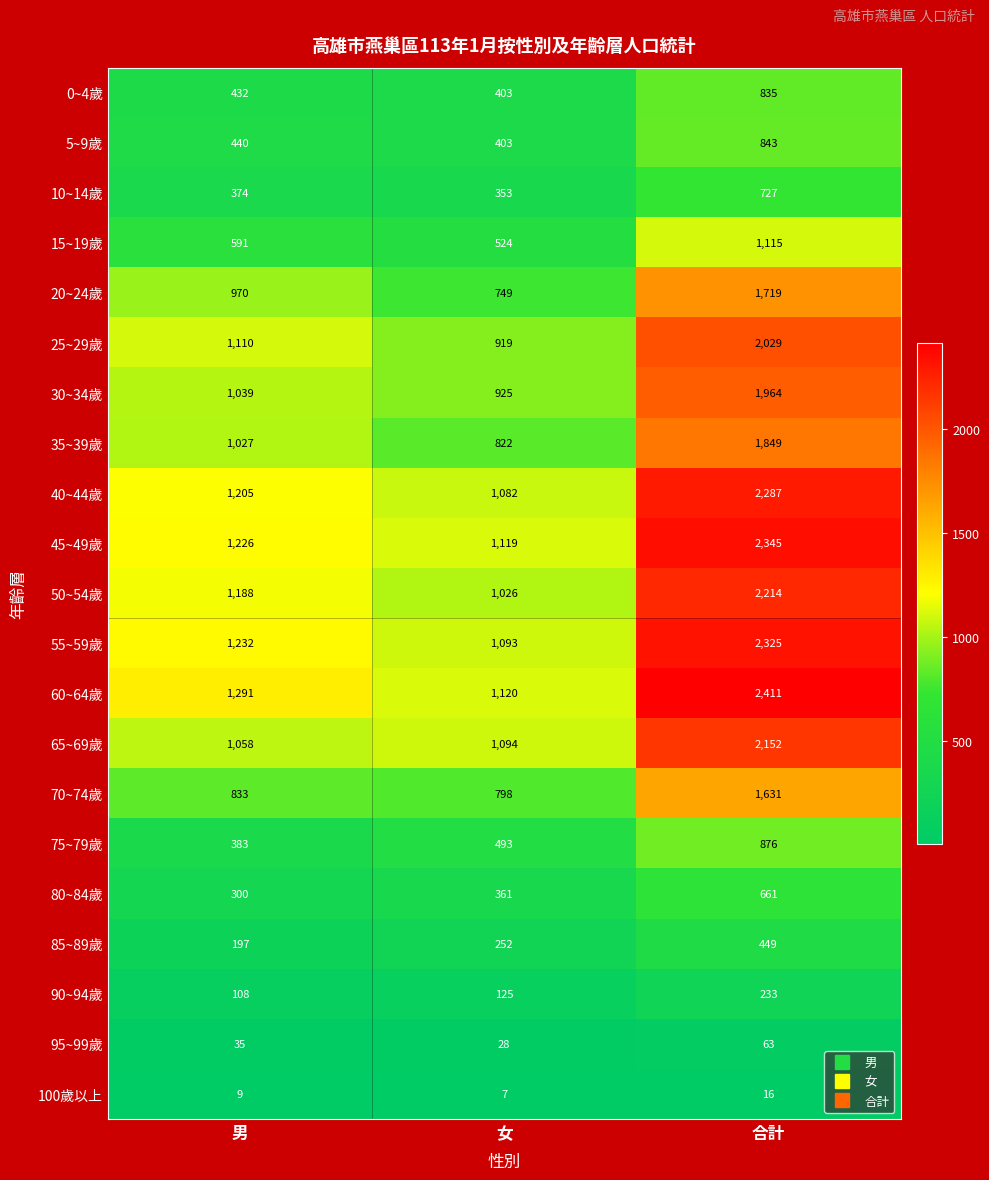

Which series has the largest total across all categories?

60~64歲